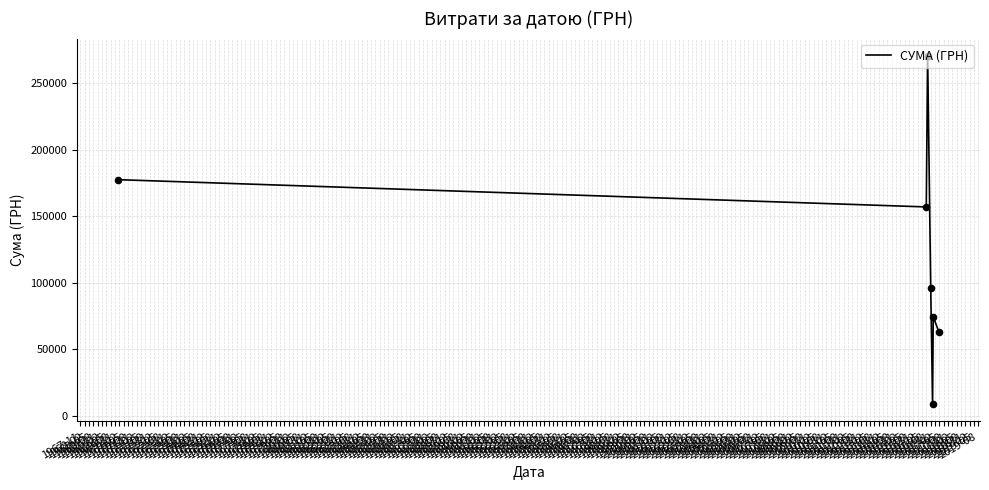

What is the difference between the second highest and second lowest values?

114535.5